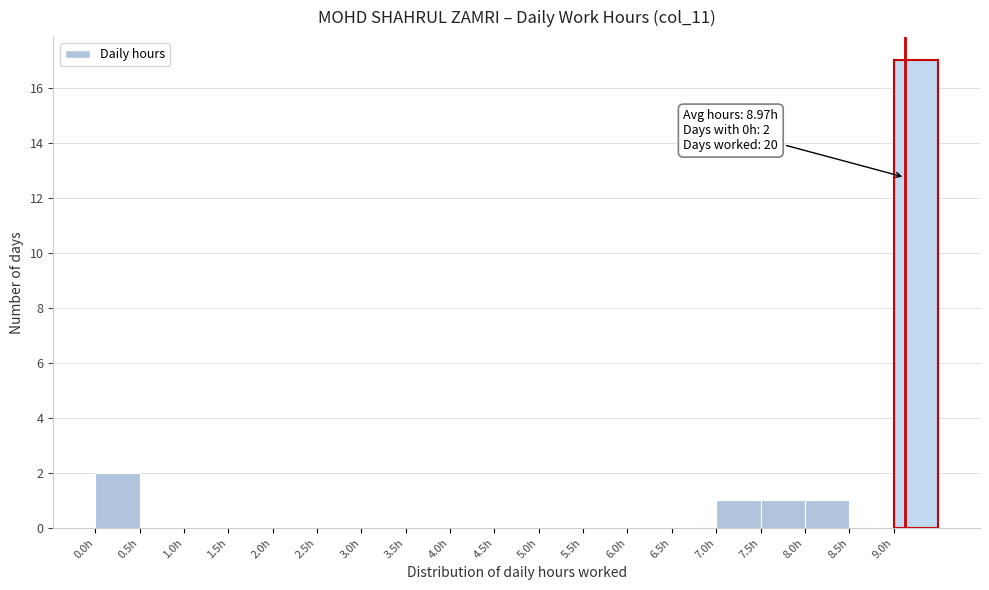

Which range on the x-axis has the tallest bar?

9.0 to 9.5